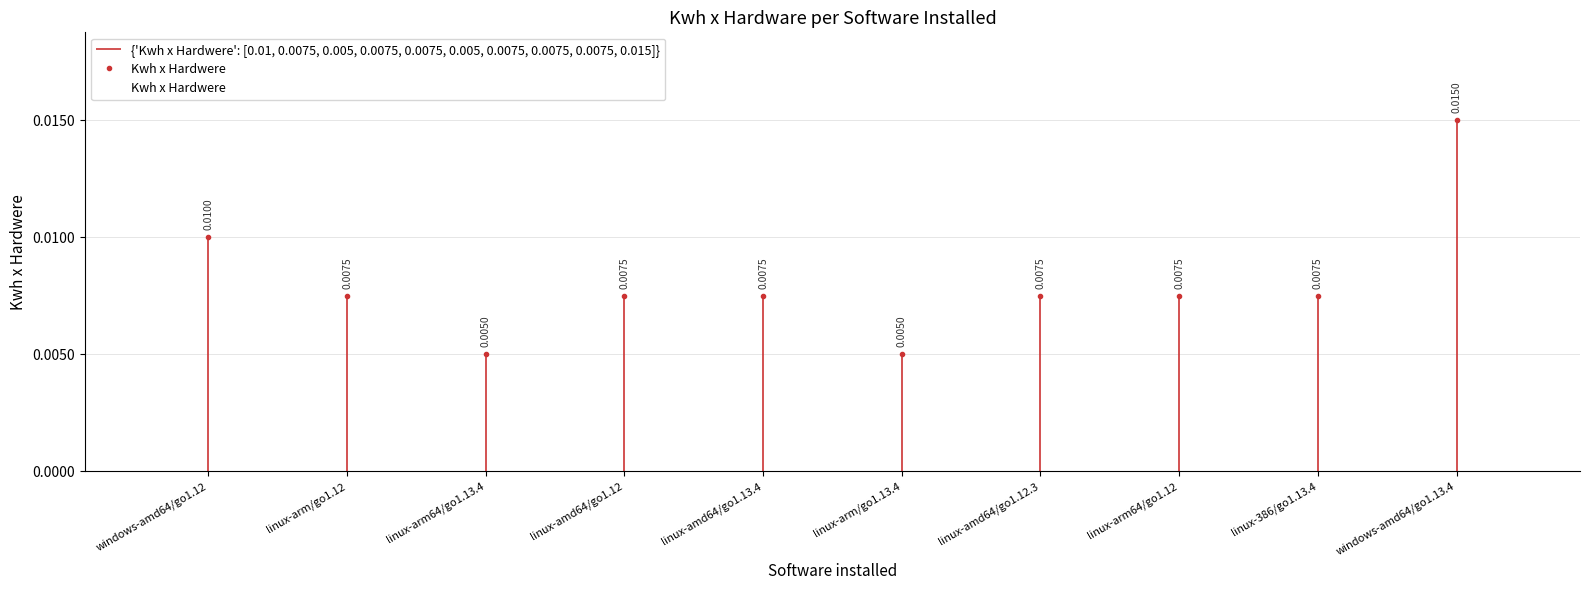

Are the bars grouped side by side (vs. stacked)?

No